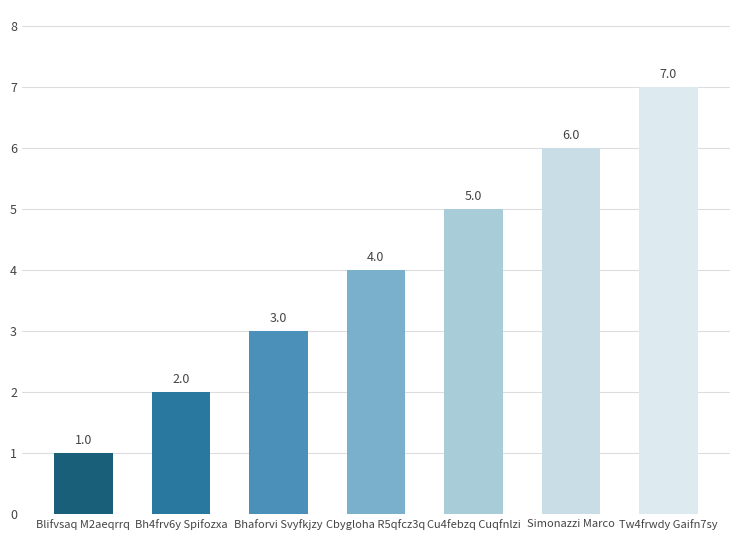

Reading left to right, what are all the values shown in this chart?

1	2	3	4	5	6	7